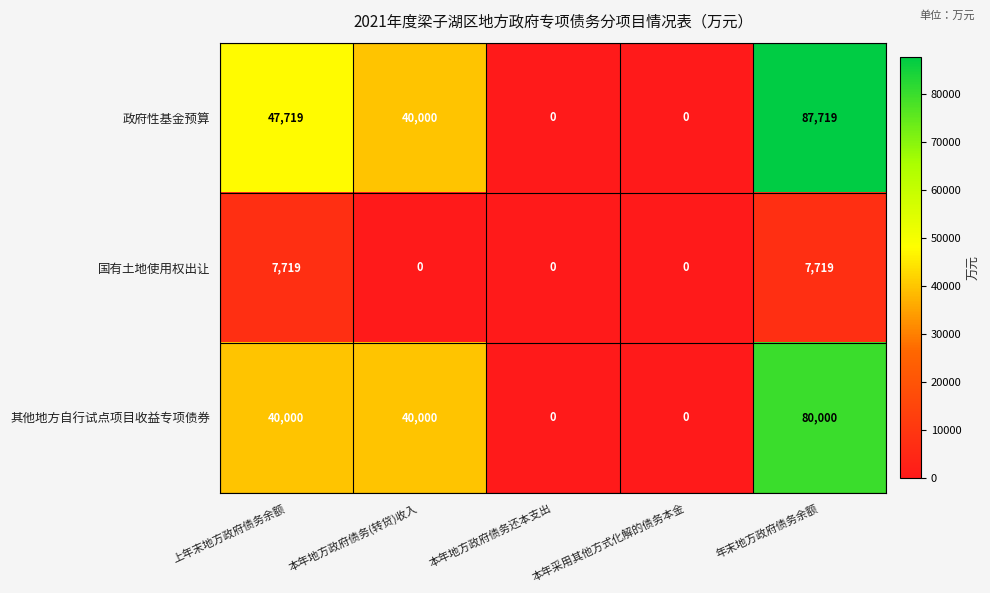

At which label is 政府性基金预算 closest to 43859?

本年地方政府债务(转贷)收入